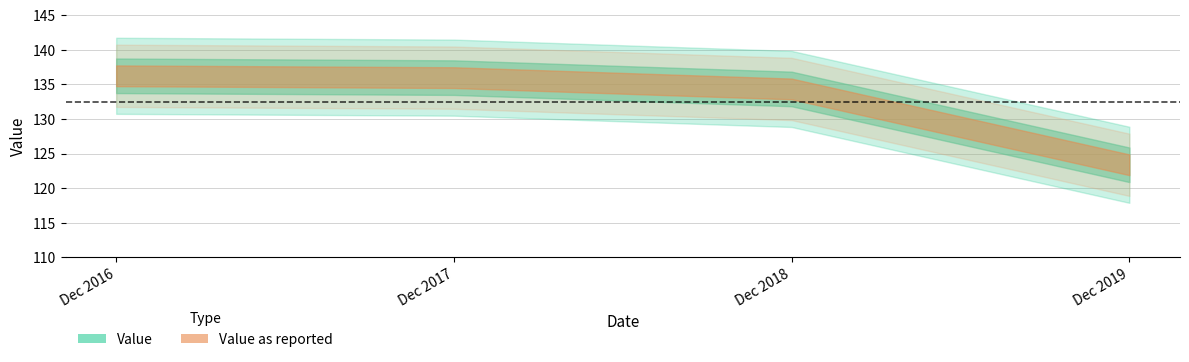

True or false: Value and Value as reported intersect in this chart.

False